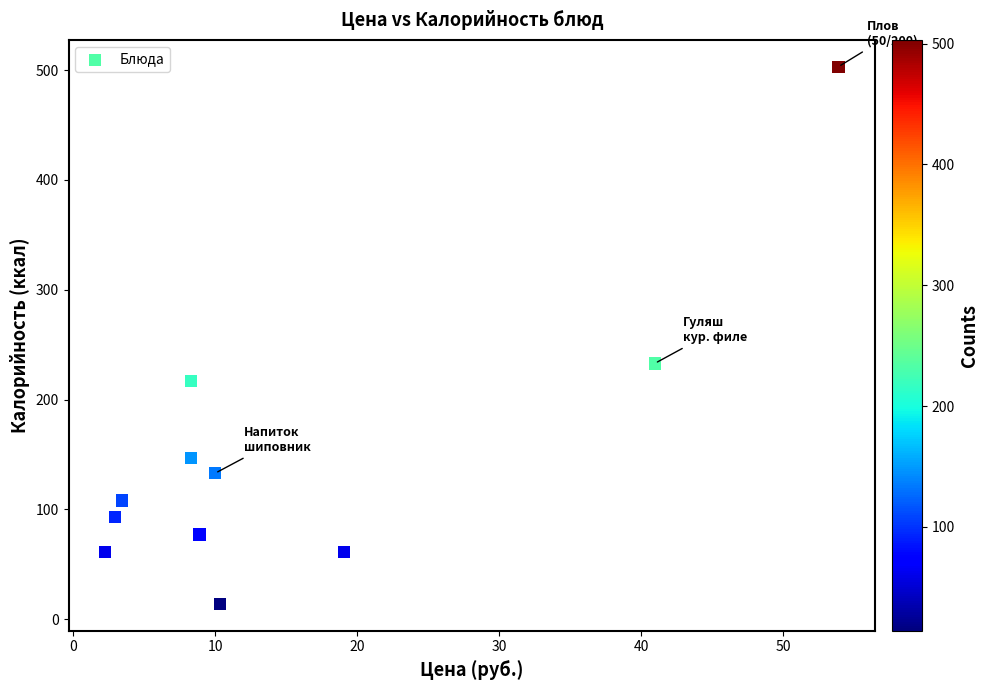

What Y value in the scatter plot is closest to 258?

233